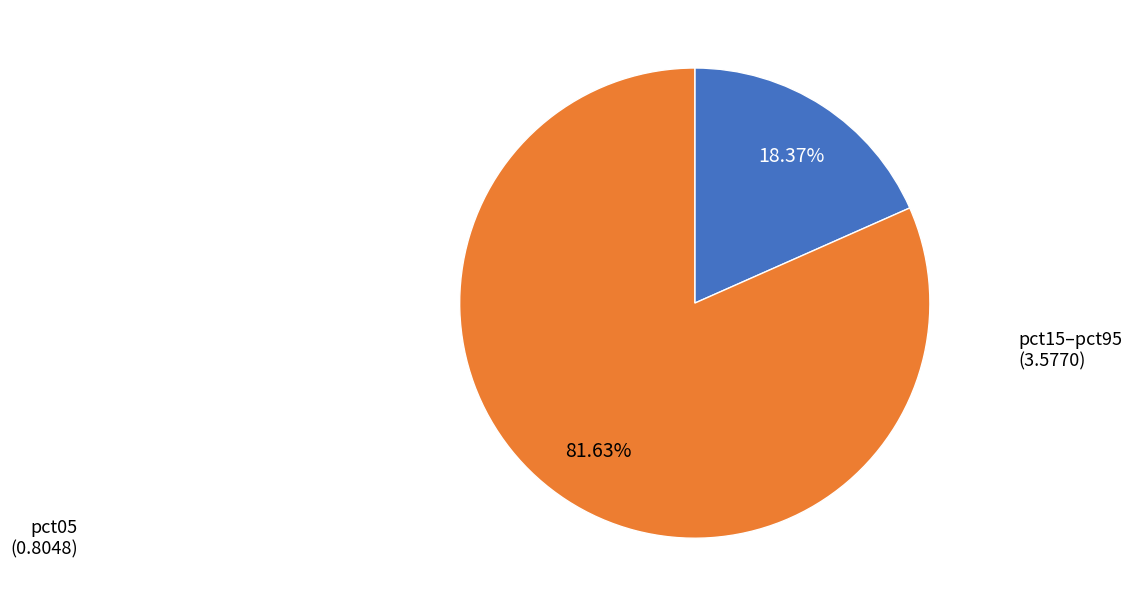

Is there any slice that represents more than half of the pie?

Yes